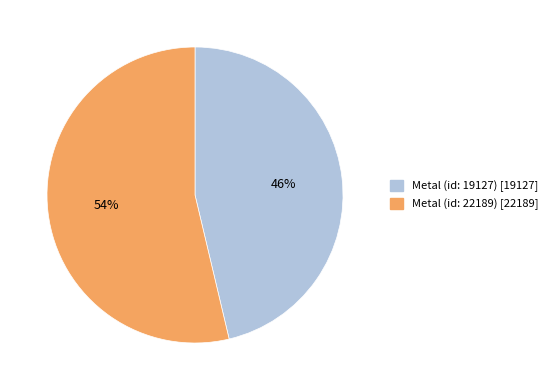

To the nearest percent, what percentage of the pie is Metal (id: 22189)?

54%